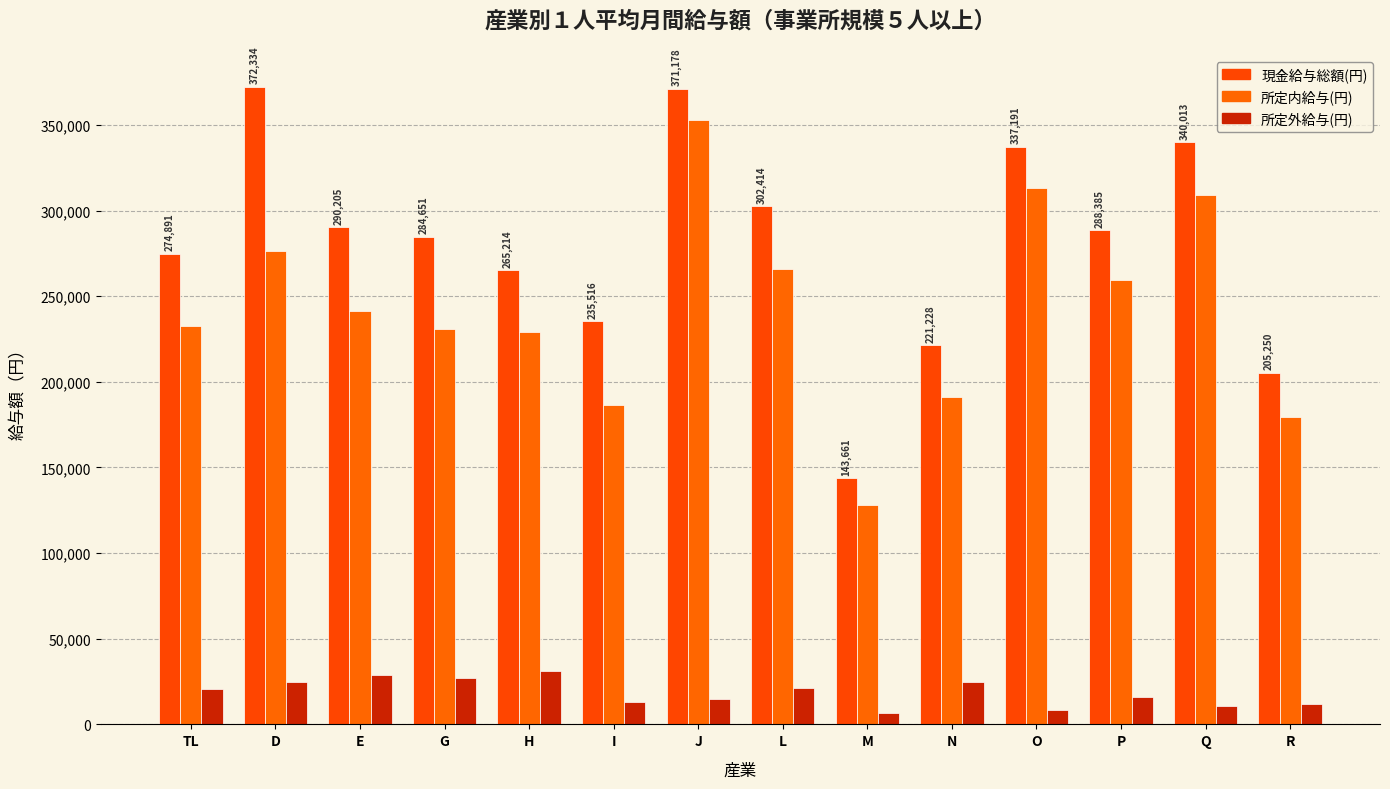

What is the total value across all series at O?

658657